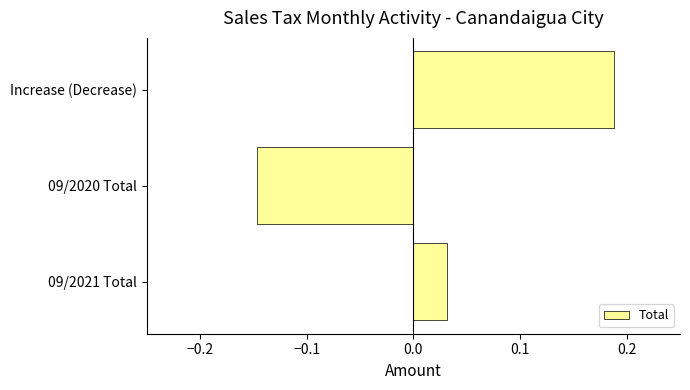

Which category has the lowest value across all series?

09/2020 Total